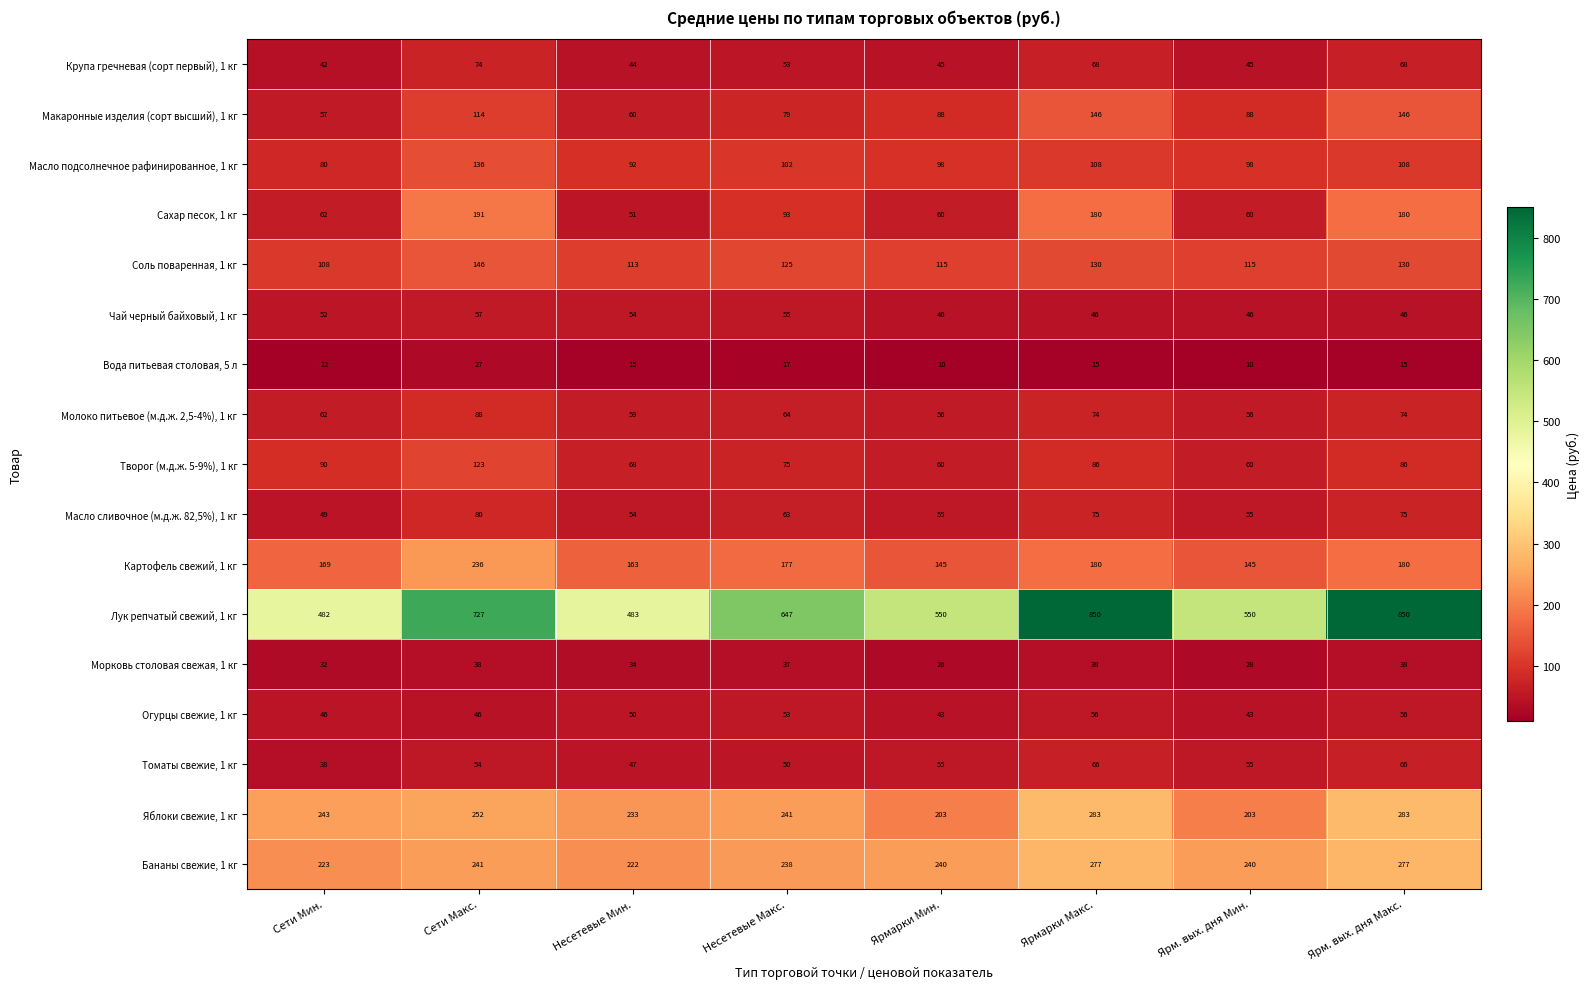

What is the average value of the Картофель свежий, 1 кг series?

174